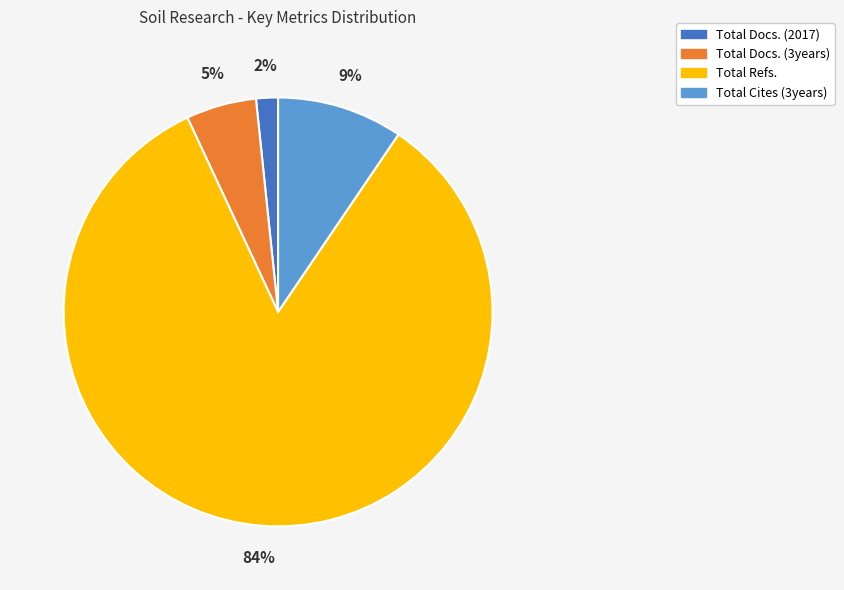

What is the largest slice in the pie chart?

Total Refs.